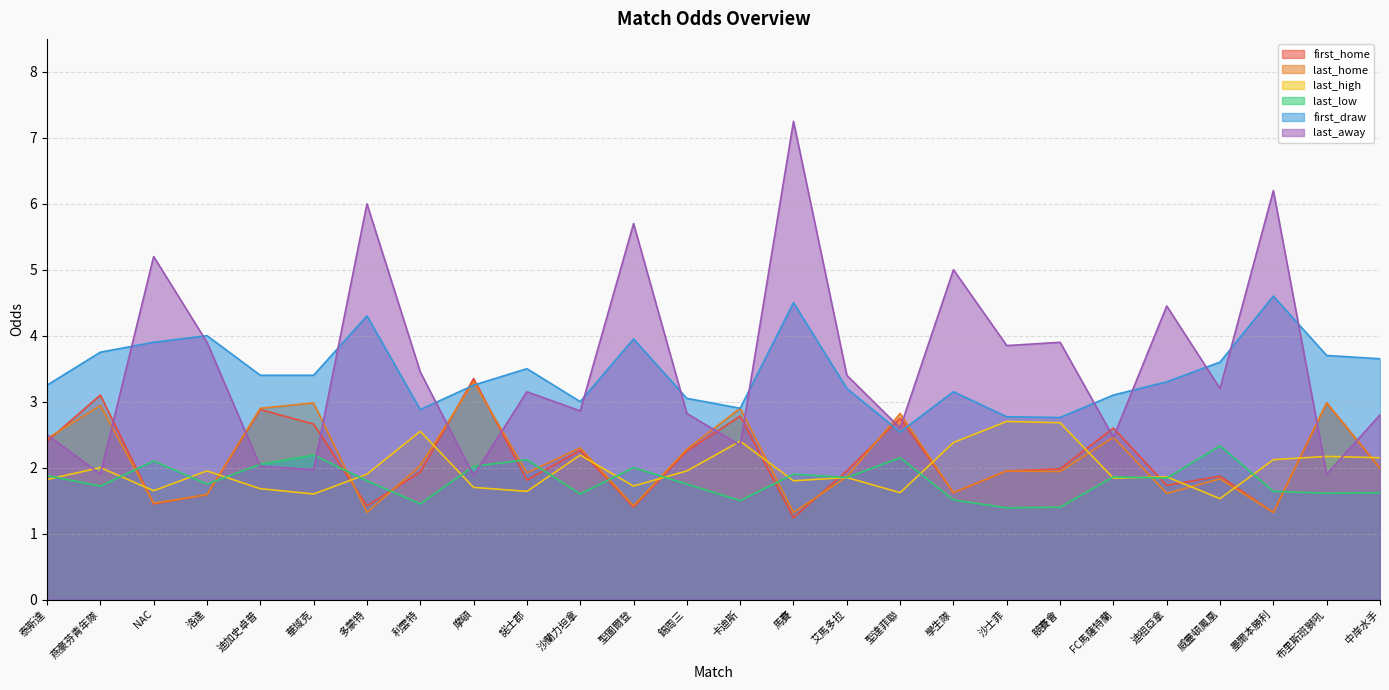

Between which two adjacent categories do last_home and last_away first intersect?

泰斯達 and 燕豪芬青年隊